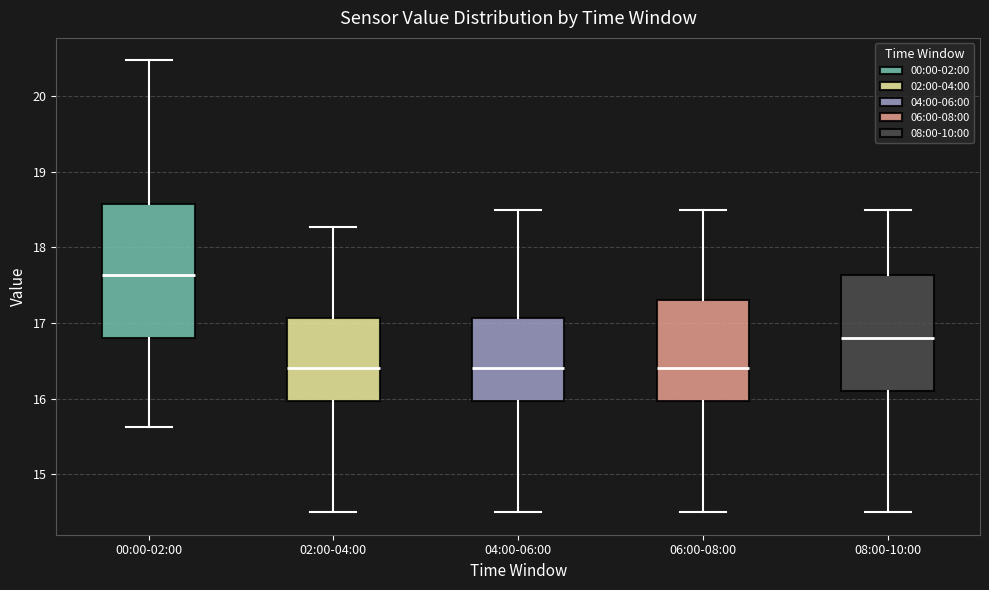

Reading left to right, read every box against the y-axis: the position of its median line, the range the box covers, and the ends of its whiskers. The values are not printed on the chart, so give them approximately, as read against the axis.

00:00-02:00: median 17.6, box 16.8 to 18.6, whiskers 15.6 to 20.5
02:00-04:00: median 16.4, box 16.0 to 17.1, whiskers 14.5 to 18.3
04:00-06:00: median 16.4, box 16.0 to 17.1, whiskers 14.5 to 18.5
06:00-08:00: median 16.4, box 16.0 to 17.3, whiskers 14.5 to 18.5
08:00-10:00: median 16.8, box 16.1 to 17.6, whiskers 14.5 to 18.5